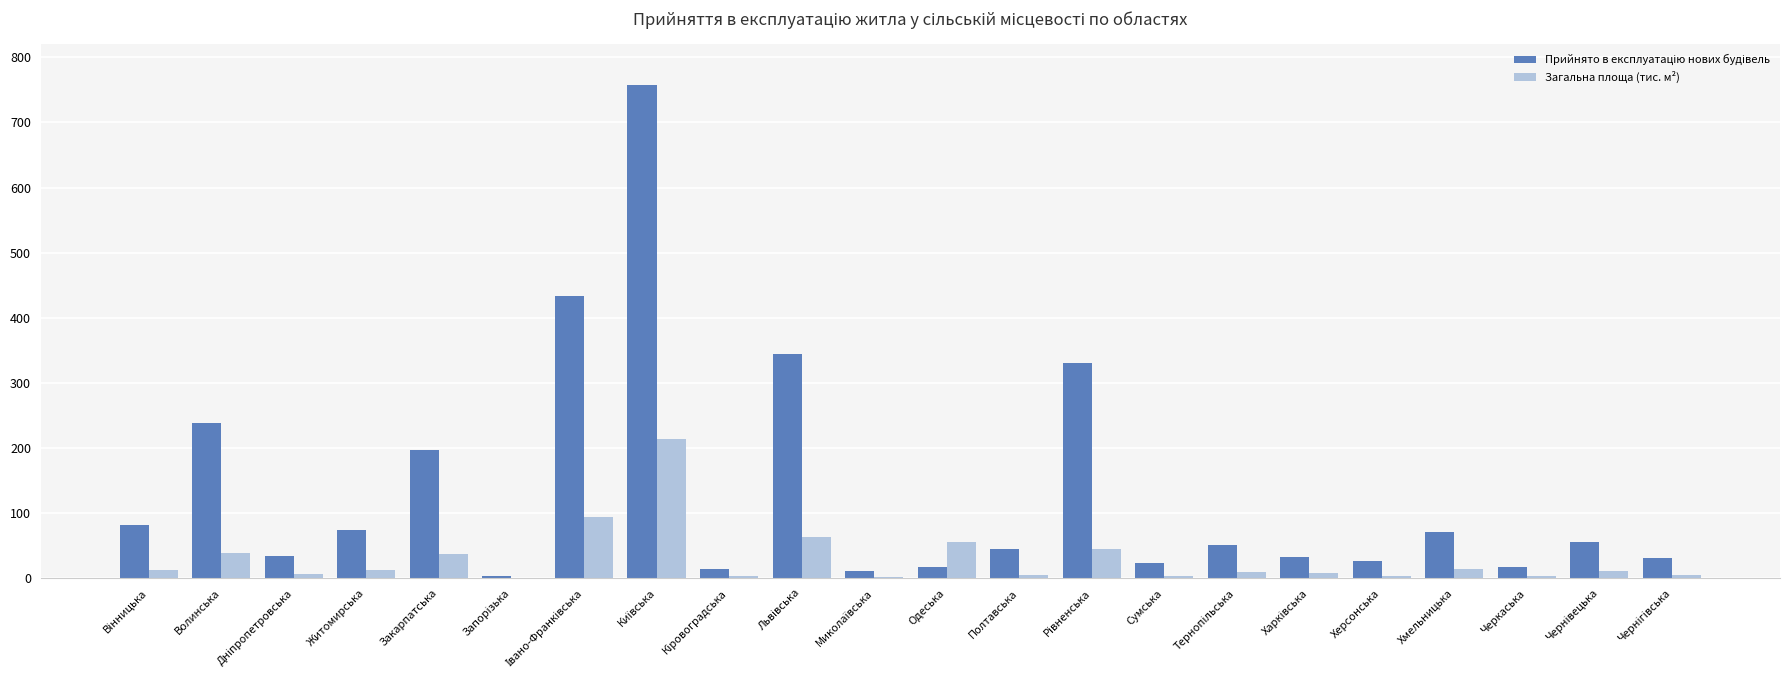

What is the sum of all Загальна площа (тис. м²) values?

652.5